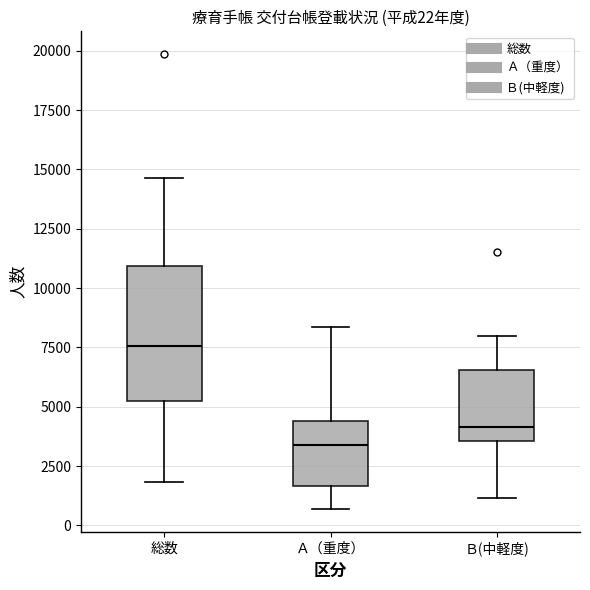

Which box's median line is the lowest?

Ａ（重度）